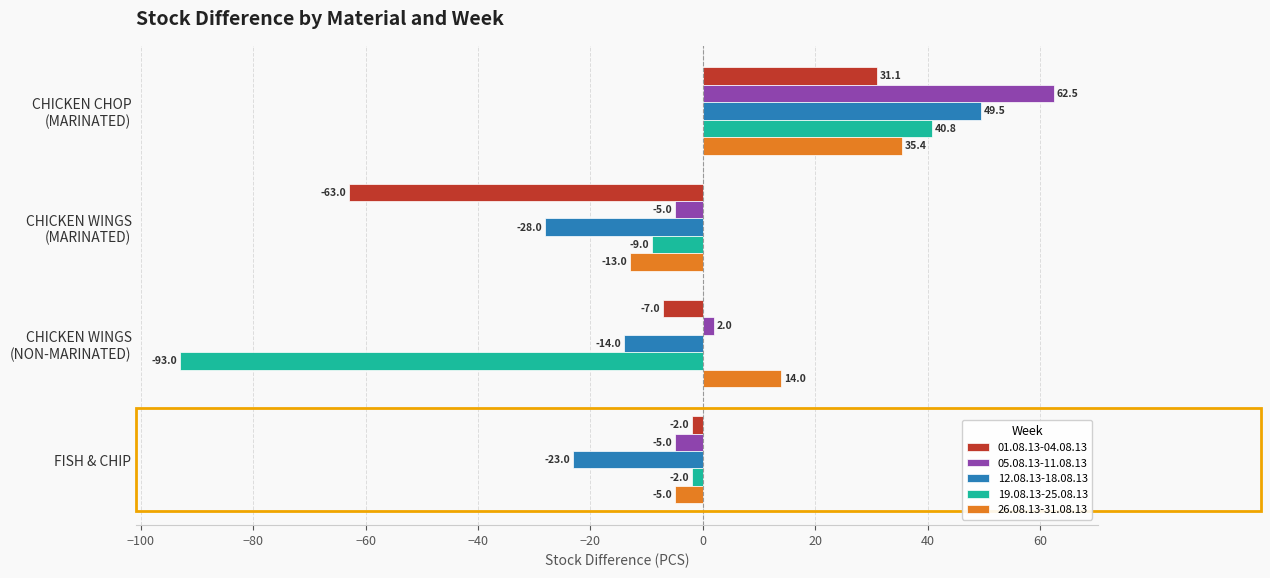

How many values in the 19.08.13-25.08.13 series are below -2?

2